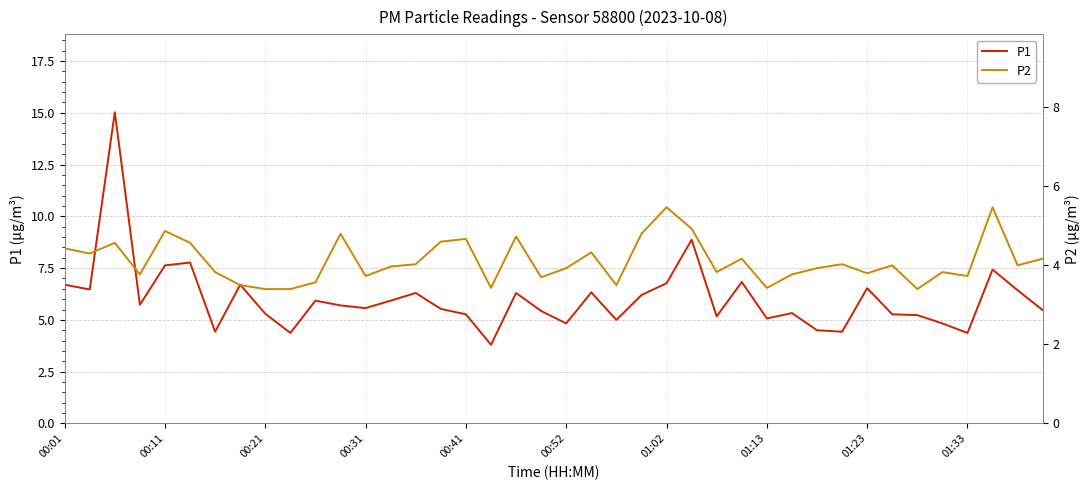

Reading left to right, list all the values displayed in this chart.

P1: 6.7	6.5	15.0	5.7	7.6	7.8	4.4	6.7	5.3	4.4	5.9	5.7	5.6	5.9	6.3	5.5	5.3	3.8	6.3	5.4	4.8	6.3	5.0	6.2	6.8	8.9	5.2	6.8	5.1	5.3	4.5	4.4	6.5	5.3	5.2	4.8	4.4	7.4	6.4	5.5
P2: 4.4	4.3	4.6	3.8	4.9	4.6	3.8	3.5	3.4	3.4	3.6	4.8	3.7	4.0	4.0	4.6	4.7	3.4	4.7	3.7	3.9	4.3	3.5	4.8	5.5	4.9	3.8	4.2	3.4	3.8	3.9	4.0	3.8	4.0	3.4	3.8	3.7	5.5	4.0	4.2